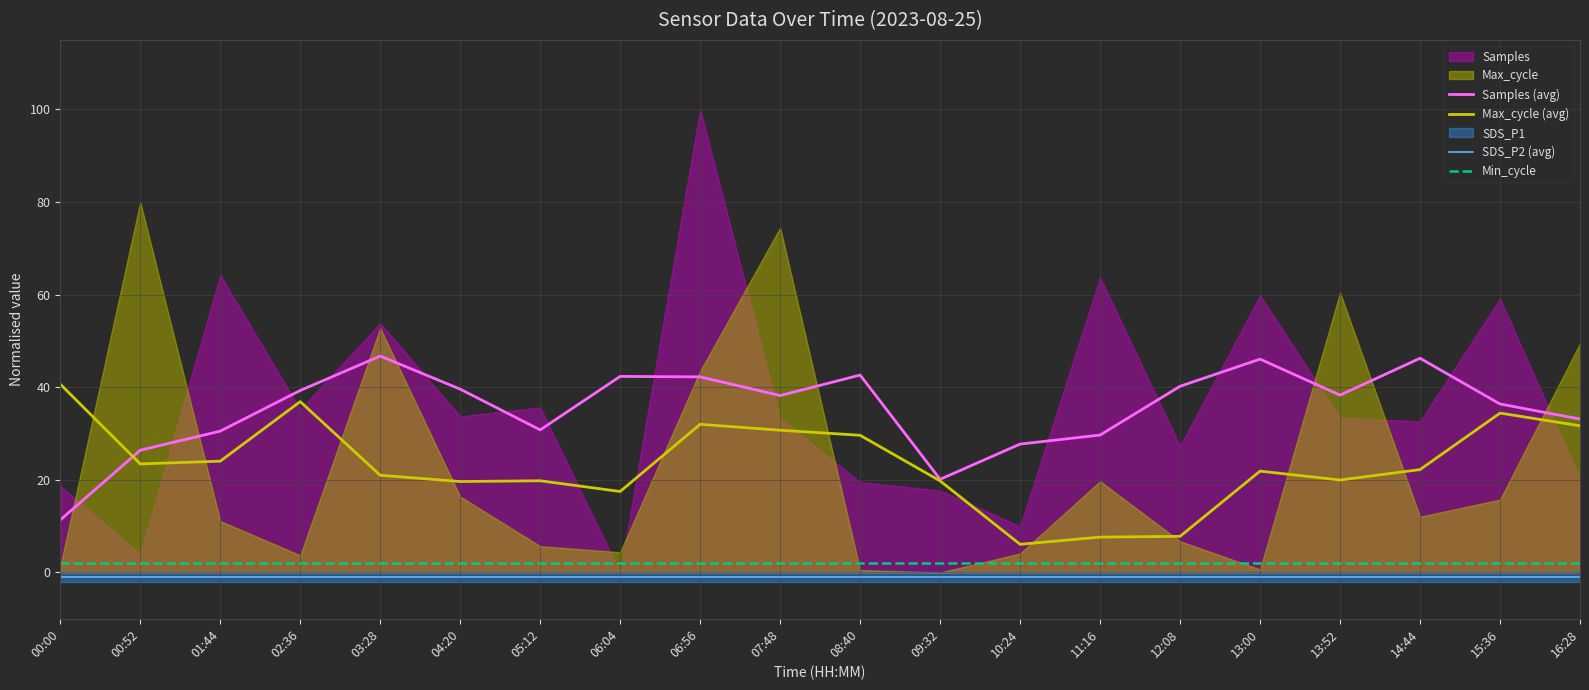

How many interior local valleys does the Samples (avg) series have?

4